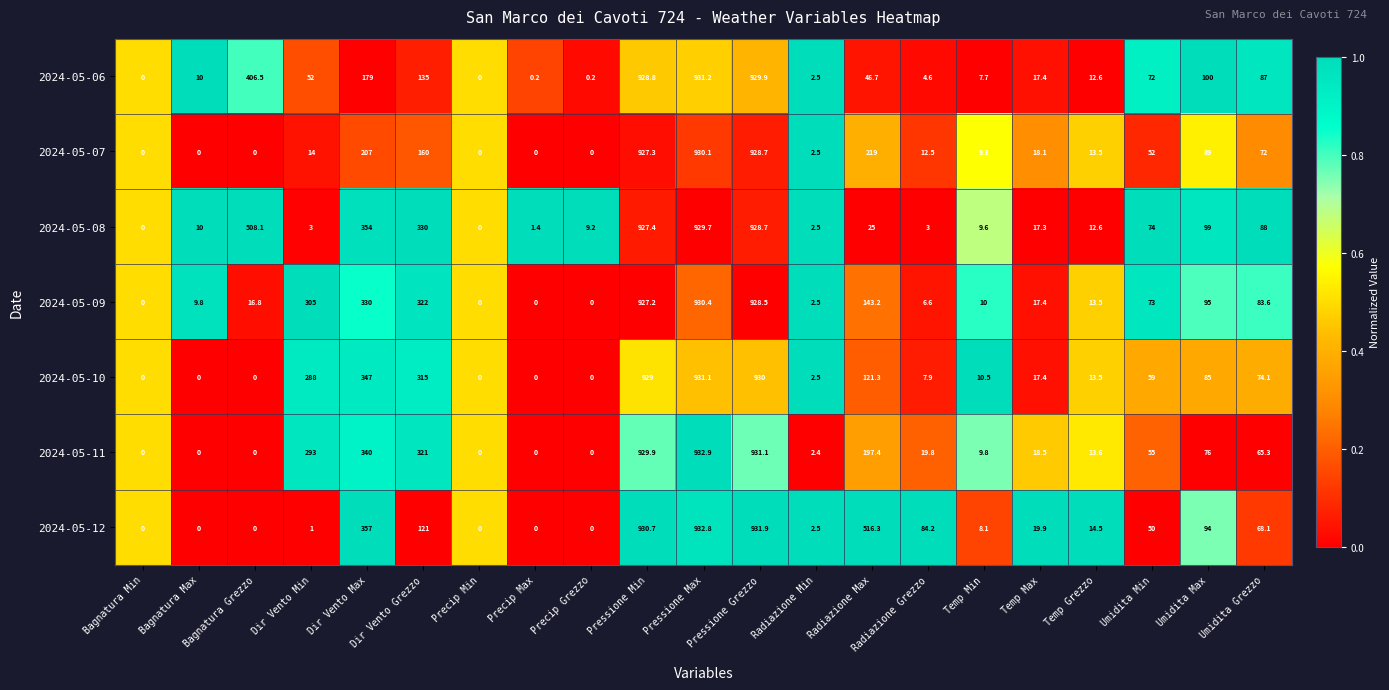

Rank the series by their maximum value, from lowest to highest.

2024-05-08, 2024-05-07, 2024-05-09, 2024-05-10, 2024-05-06, 2024-05-12, 2024-05-11